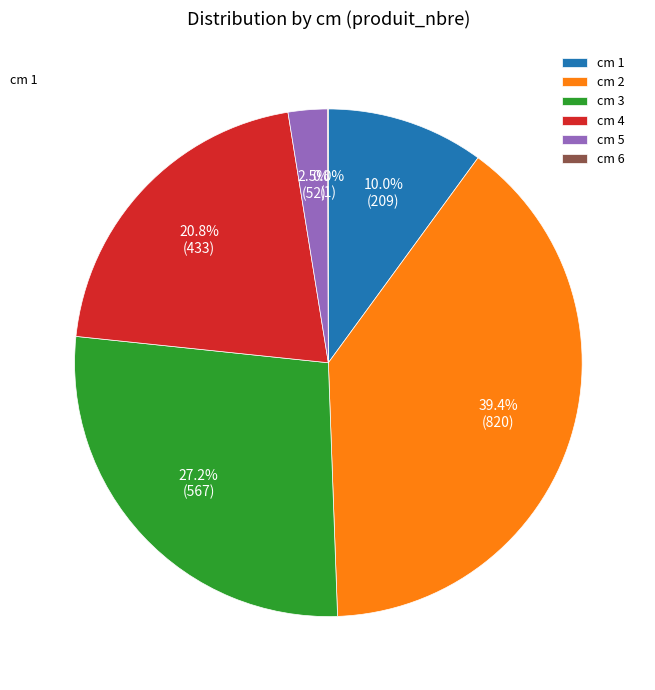

Which slice is the largest?

cm 2